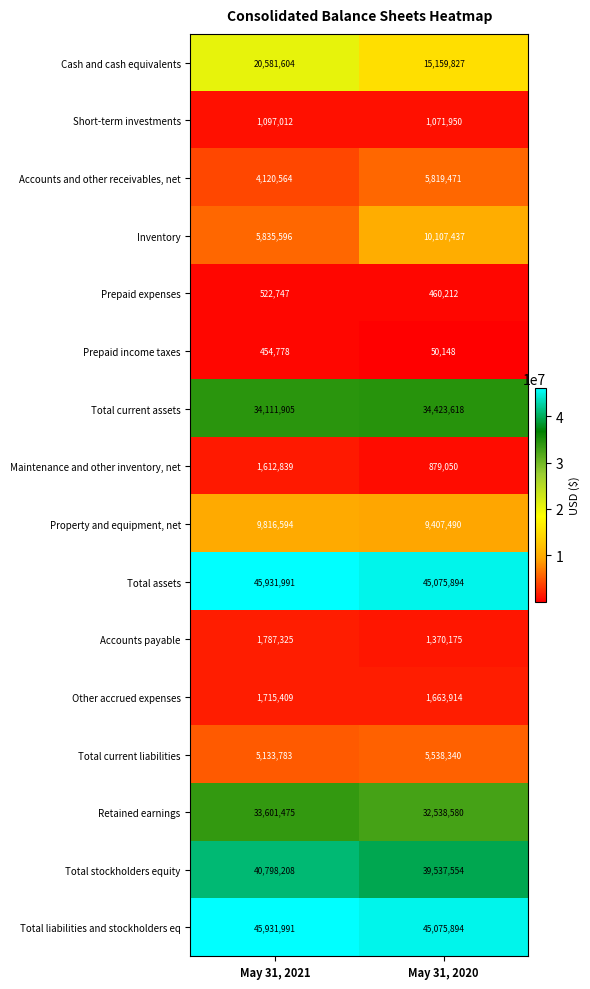

Is the value of Maintenance and other inventory, net at May 31, 2021 greater than the value of Total assets at May 31, 2020?

No